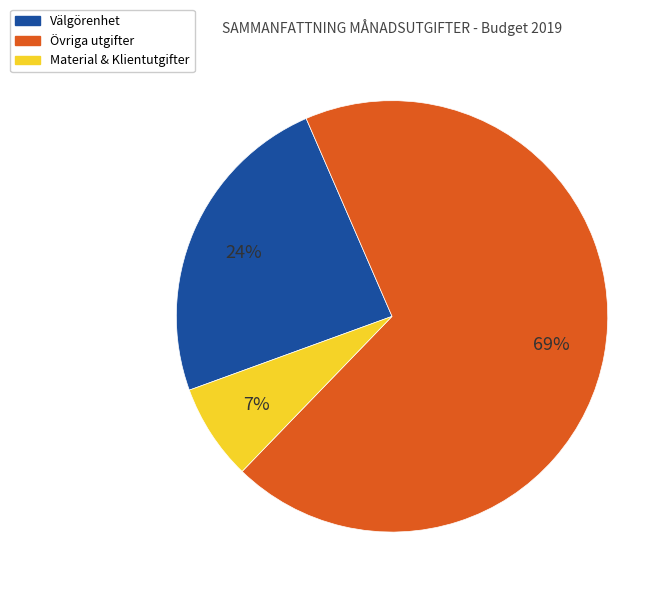

To the nearest percent, what is the average slice percentage?

33%